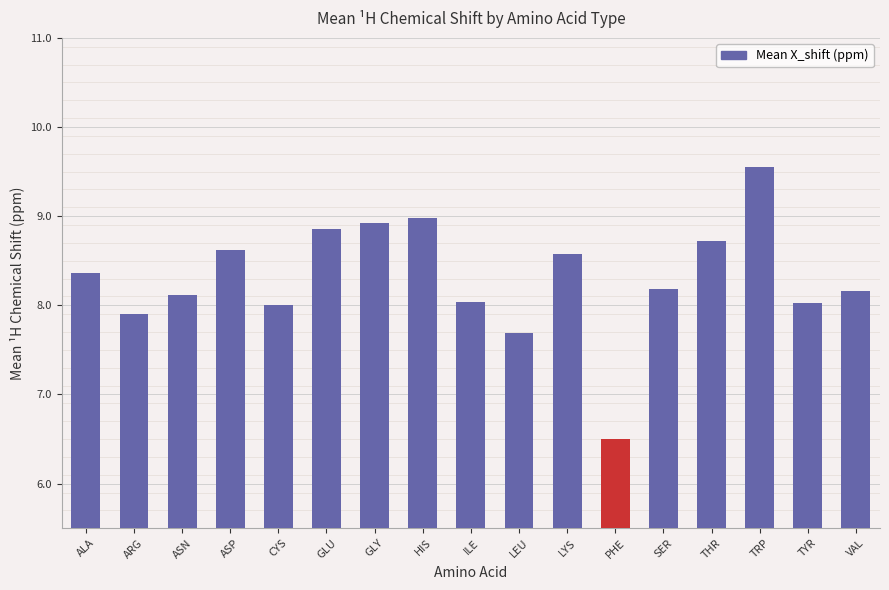

The value at GLY is 8.9. True or false?

True